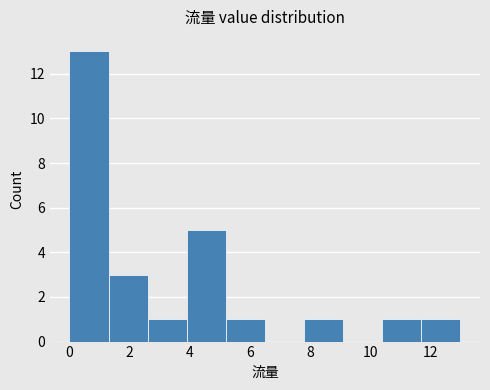

Reading left to right, list every bar in this chart as the range it spans on the x-axis followed by its height. Neither the bar edges nor the heights are printed on the chart, so give them approximately, as read against the axes.

0.0 to 1.3: 13
1.3 to 2.6: 3
2.6 to 3.9: 1
3.9 to 5.2: 5
5.2 to 6.5: 1
6.5 to 7.8: 0
7.8 to 9.1: 1
9.1 to 10.4: 0
10.4 to 11.7: 1
11.7 to 13.0: 1